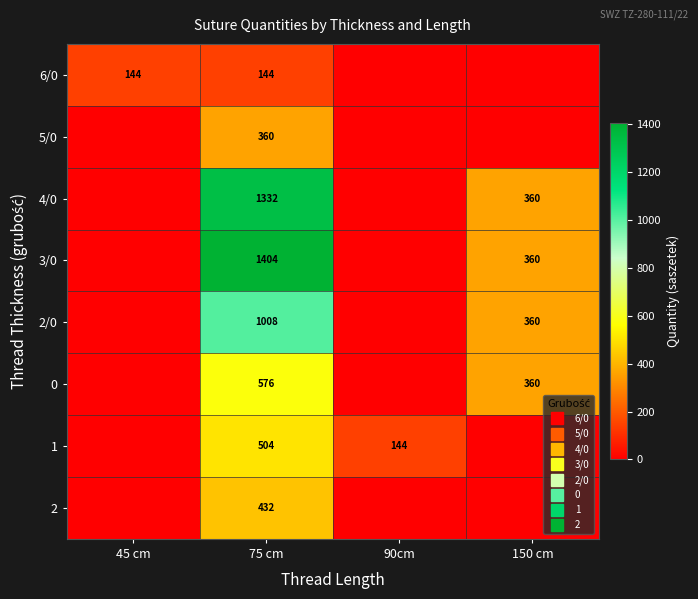

Rank the categories by 4/0 value from highest to lowest.

75 cm, 150 cm, 45 cm, 90cm